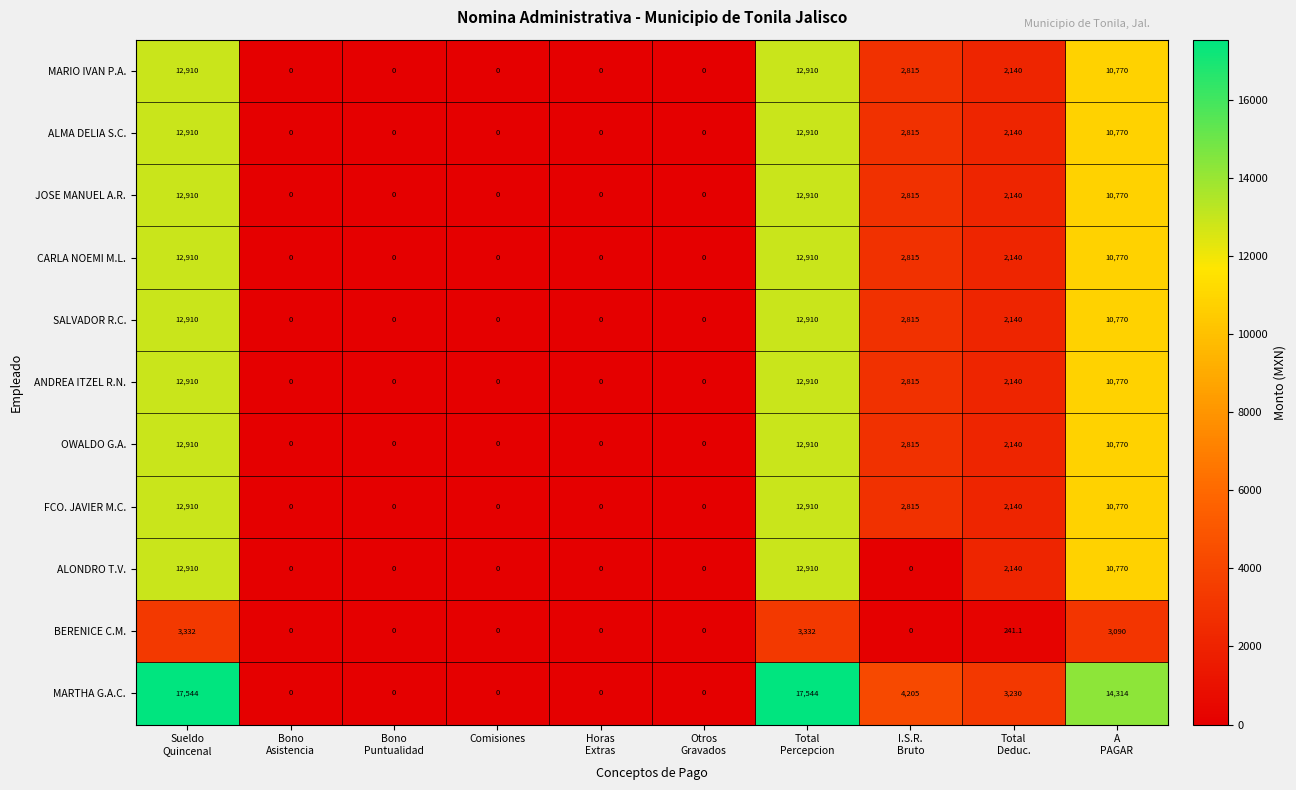

At how many categories does at least one series exceed 11113?

3